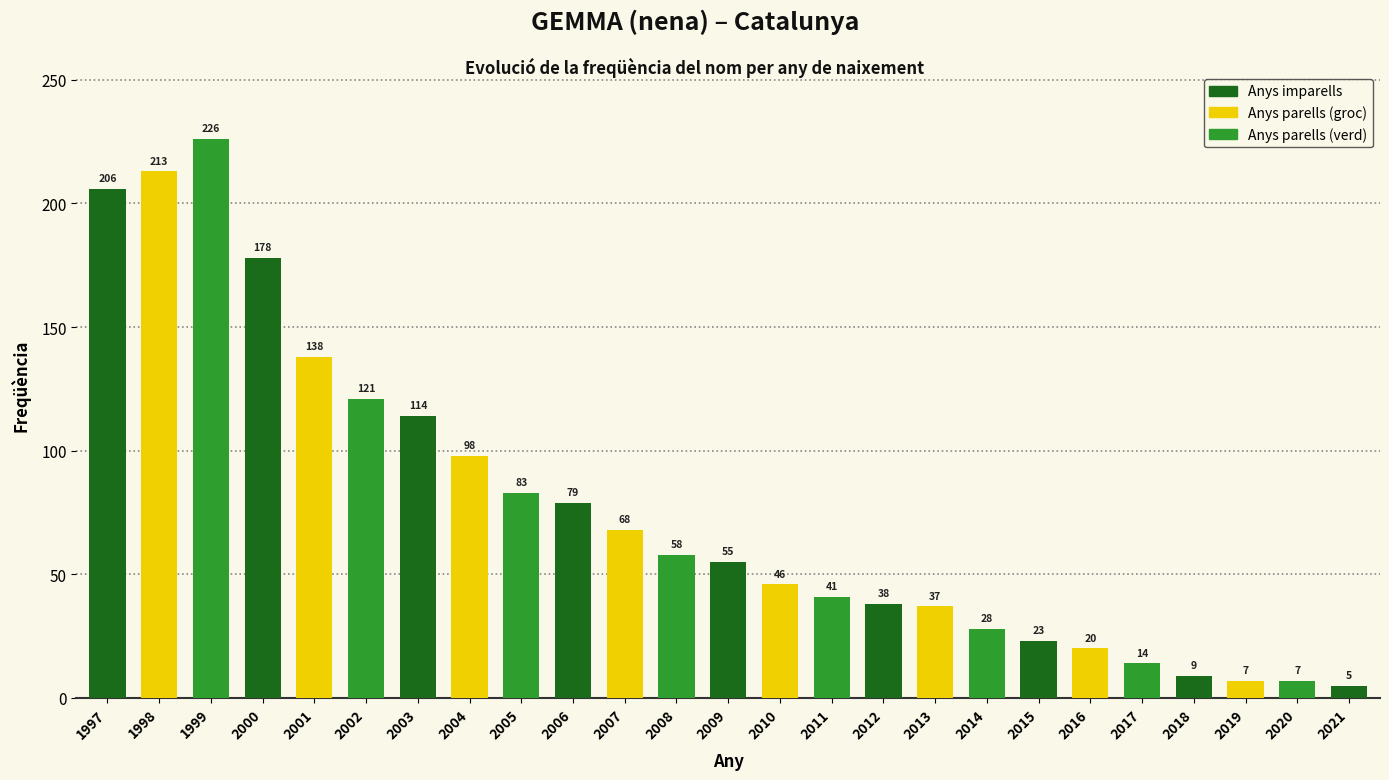

What is the value of the 6th bar from the left?

121